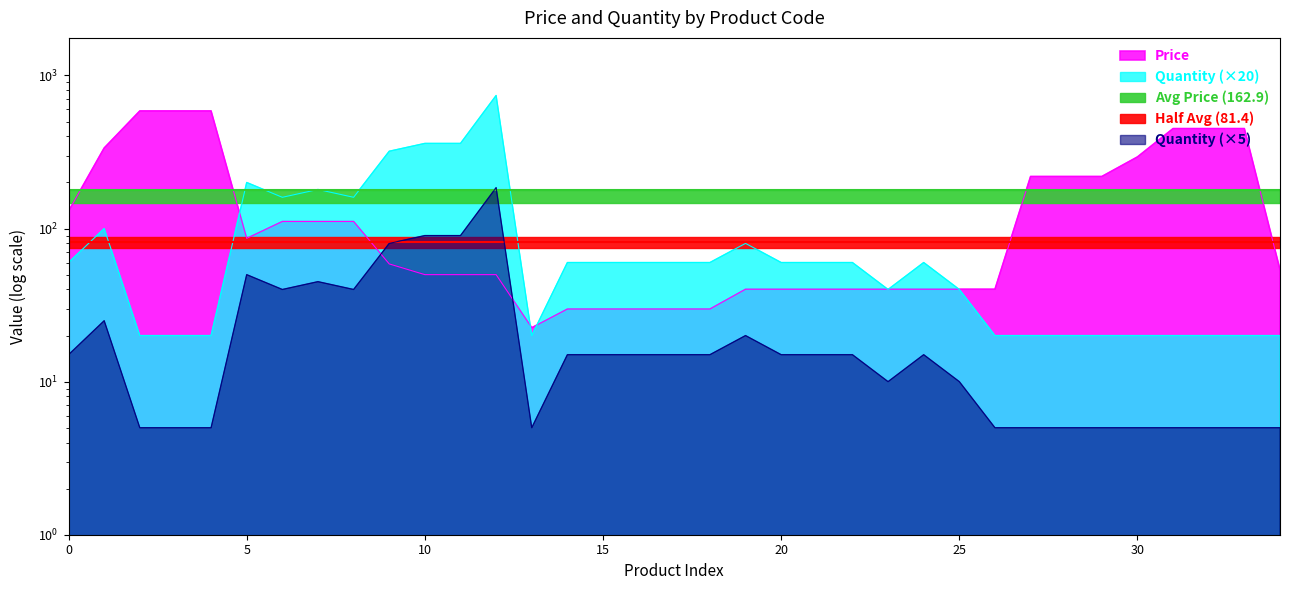

Which series has the largest total across all categories?

Price